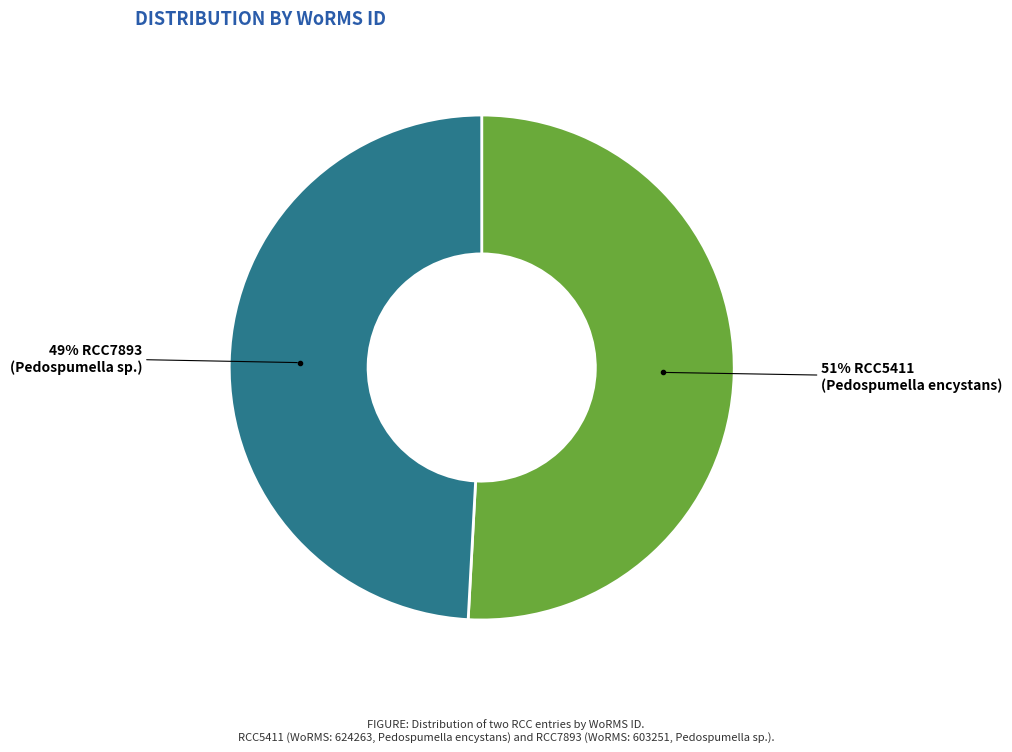

To the nearest percent, what is the average slice percentage?

50%